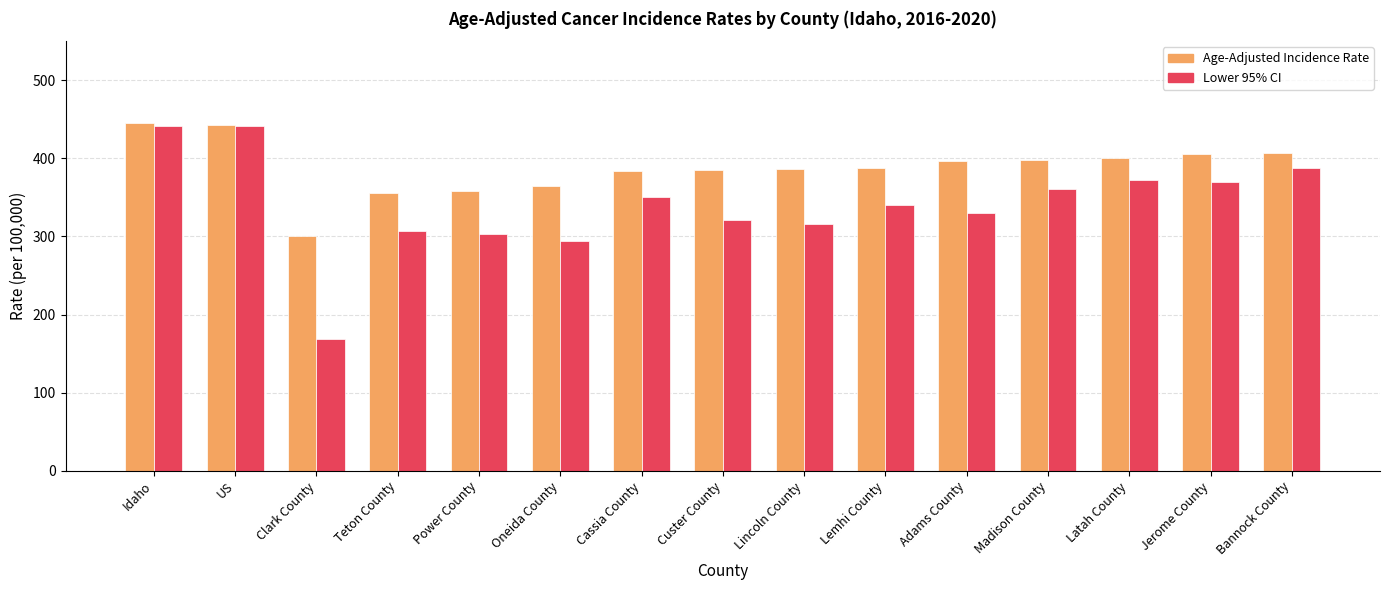

Is the value of Lower 95% CI at Power County greater than the value of Age-Adjusted Incidence Rate at Oneida County?

No